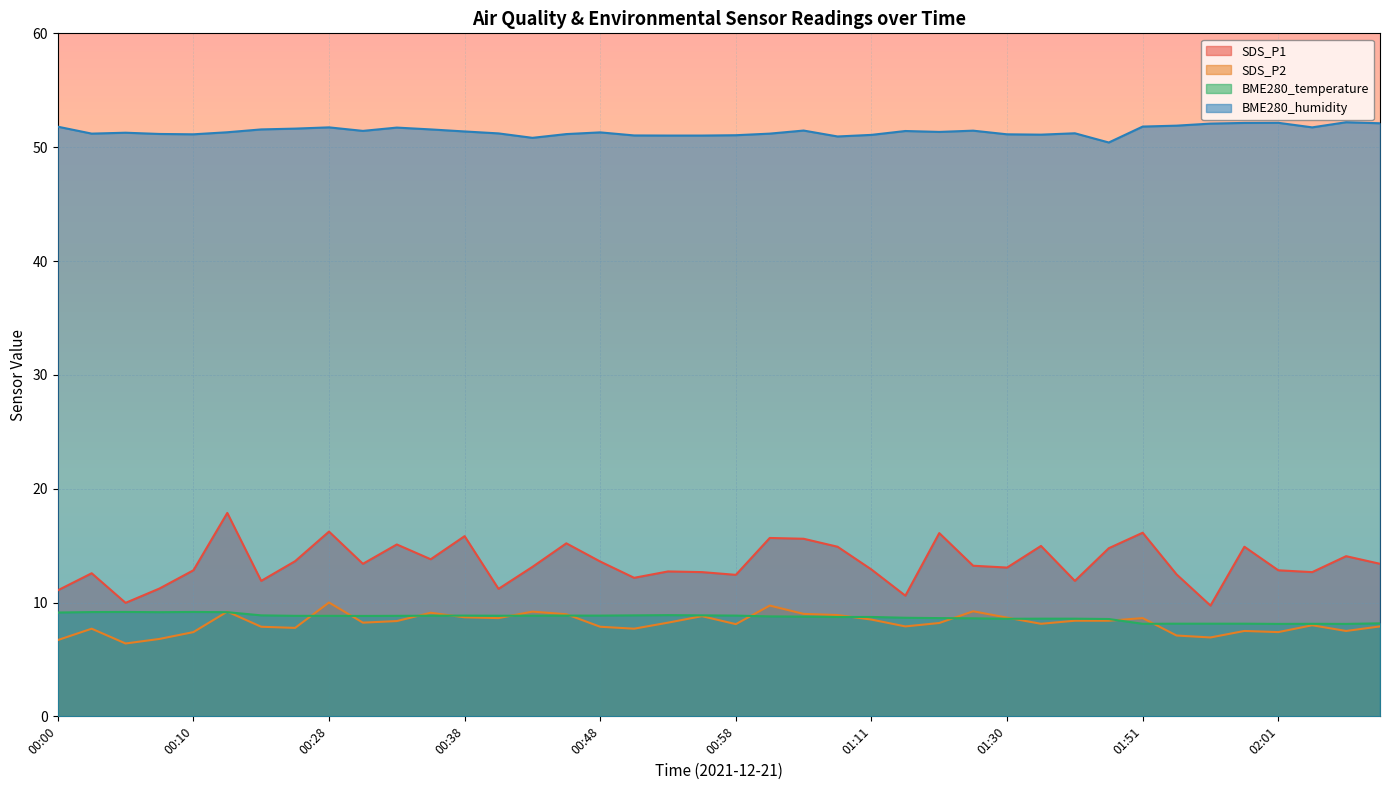

List the labels in order of SDS_P1 value, smallest first.

01:56, 00:05, 01:16, 00:00, 00:41, 00:07, 00:23, 01:38, 00:51, 00:58, 01:53, 00:02, 00:56, 02:03, 00:53, 00:10, 02:01, 01:11, 01:30, 00:43, 01:27, 00:31, 02:08, 00:48, 00:26, 00:36, 02:06, 01:40, 01:09, 01:58, 01:35, 00:33, 00:46, 01:03, 01:01, 00:38, 01:19, 01:51, 00:28, 00:13